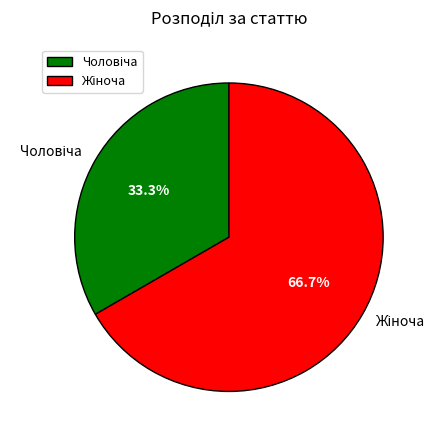

Is there a majority slice in this chart?

Yes